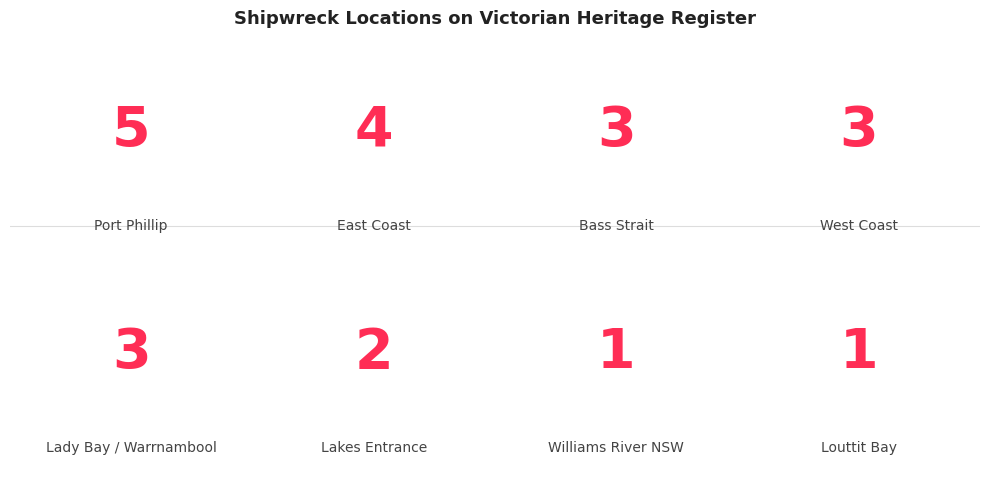

List the labels in order of value, largest first.

Port Phillip, East Coast, Bass Strait, West Coast, Lady Bay / Warrnambool, Lakes Entrance, Williams River NSW, Louttit Bay